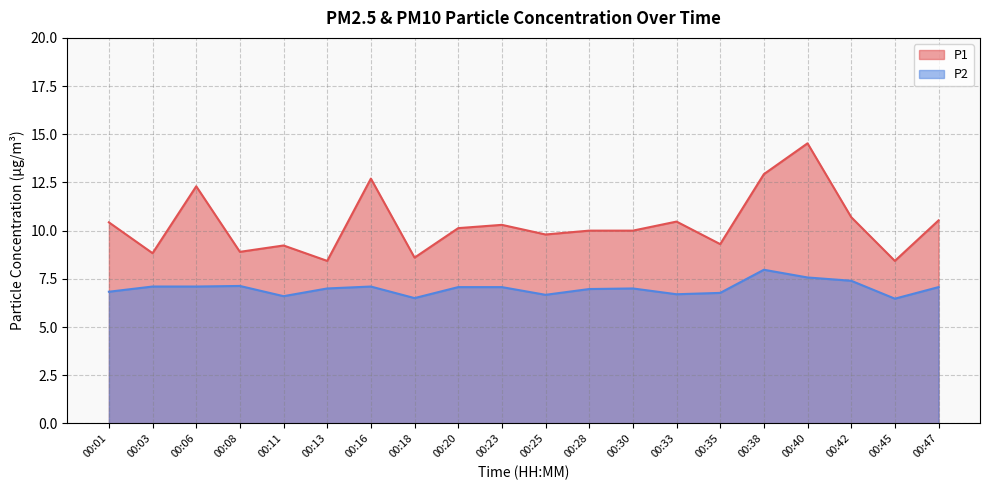

At which category is the sum across all series the highest?

00:40